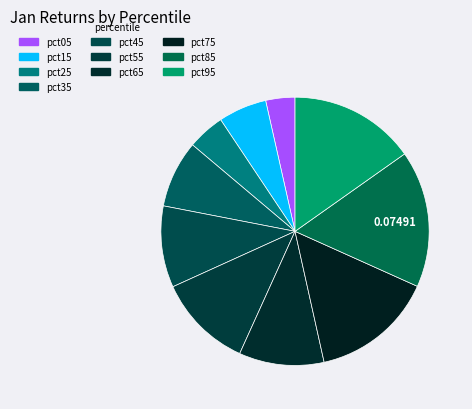

To the nearest percent, what is the combined percentage of pct15 and pct45?

16%